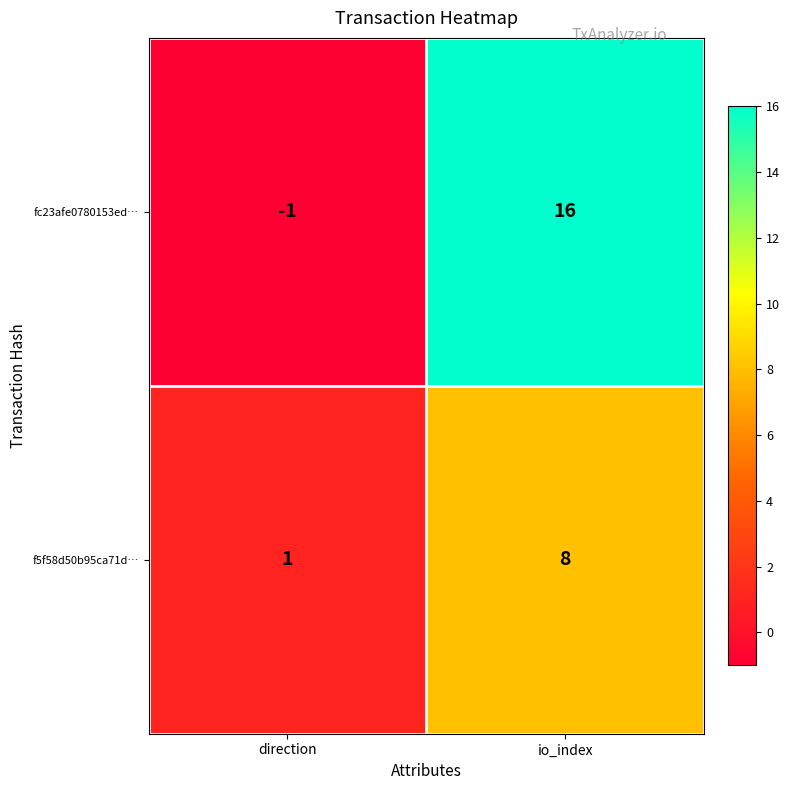

What is the average value of the fc23afe0780153ed… series?

8